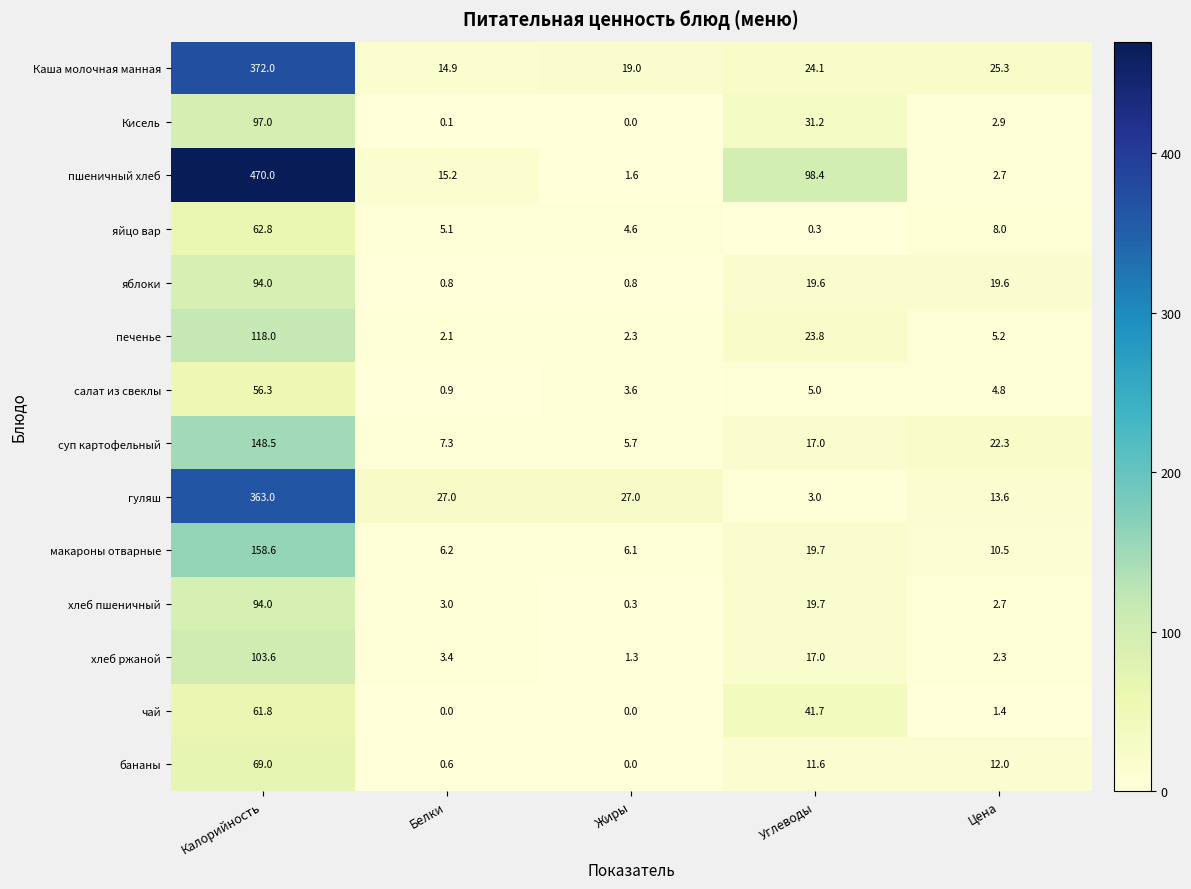

Which series changed the most between Углеводы and Цена?

пшеничный хлеб